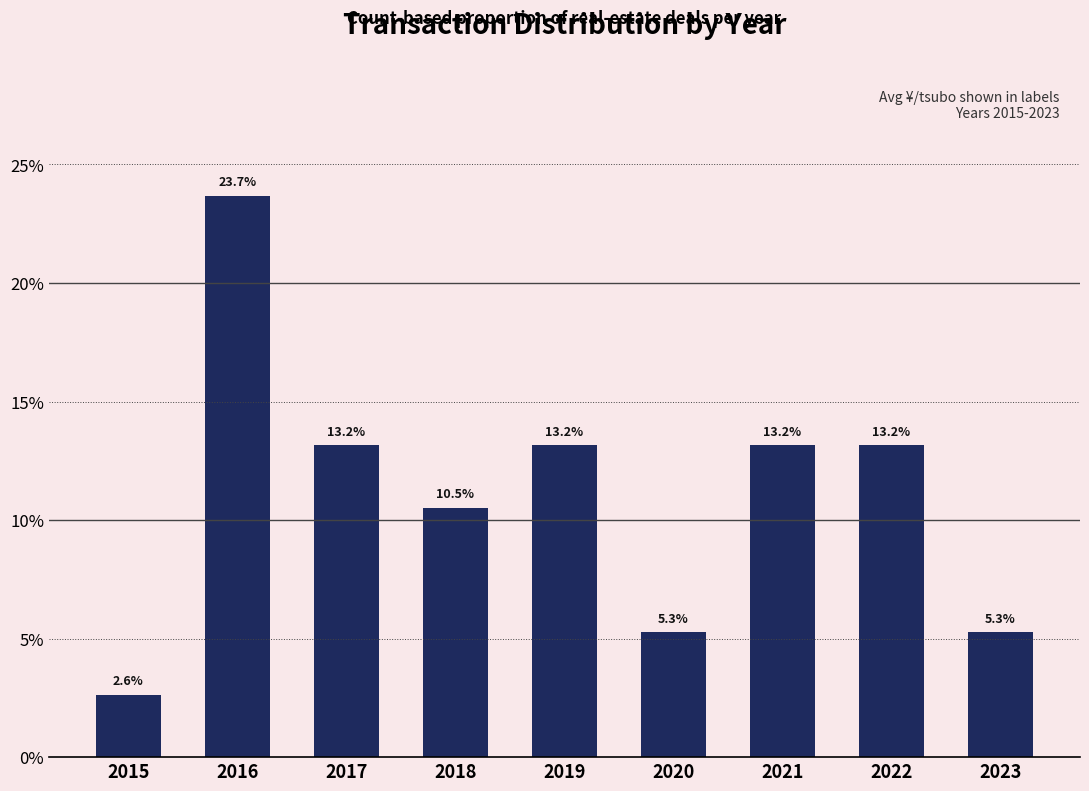

How many bars are there in total?

9